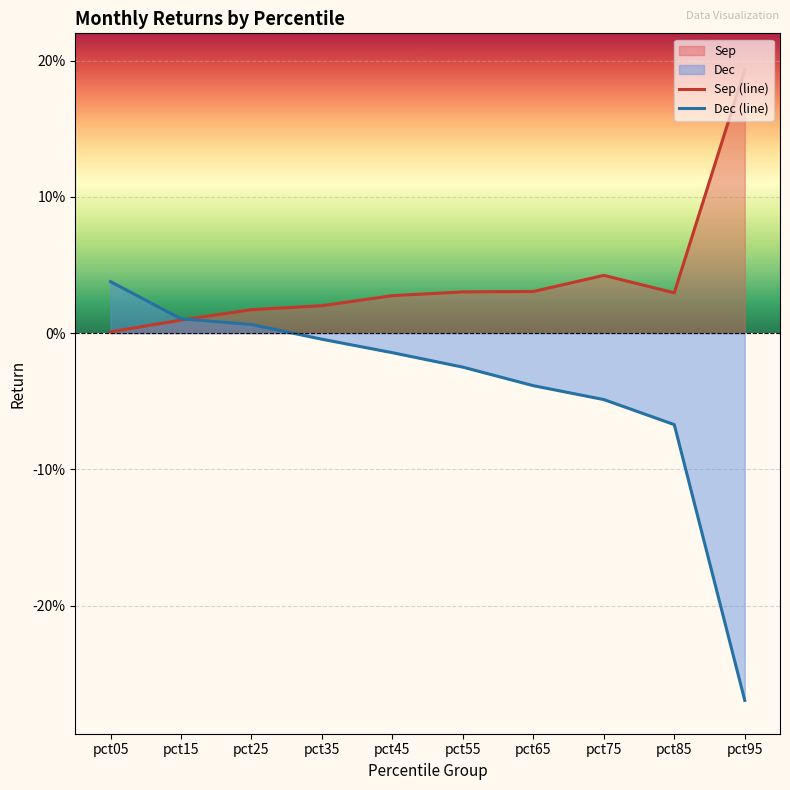

Which series has the widest spread of values?

Dec (line)